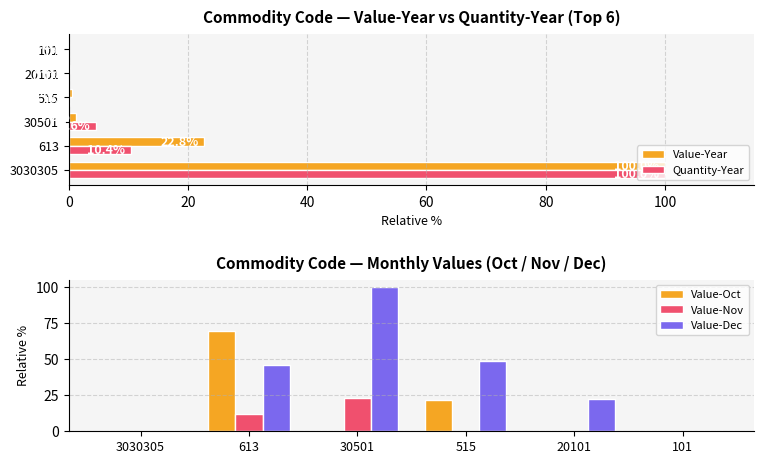

Reading left to right, what are all the values shown in this chart?

Value-Year: 100.0	22.8	1.2	0.6	0.2	0.1
Quantity-Year: 100.0	10.4	4.6	0.1	0.1	0.1
Value-Oct: 0.0	69.2	0.0	22.0	0.0	0.0
Value-Nov: 0.0	12.3	22.9	0.0	0.0	0.0
Value-Dec: 0.0	45.6	100.0	48.7	22.4	0.0